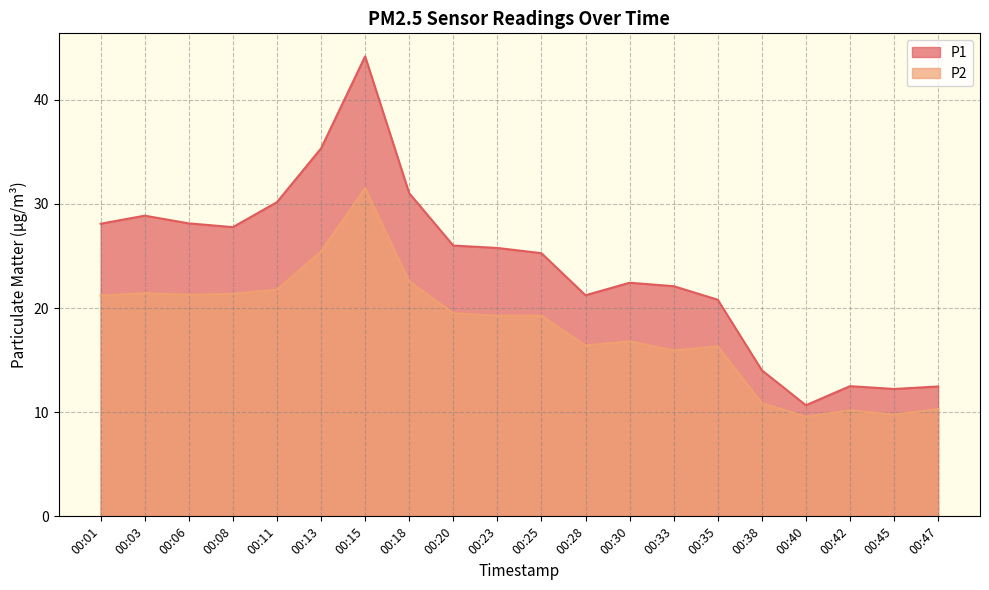

At how many categories does at least one series exceed 28?

7